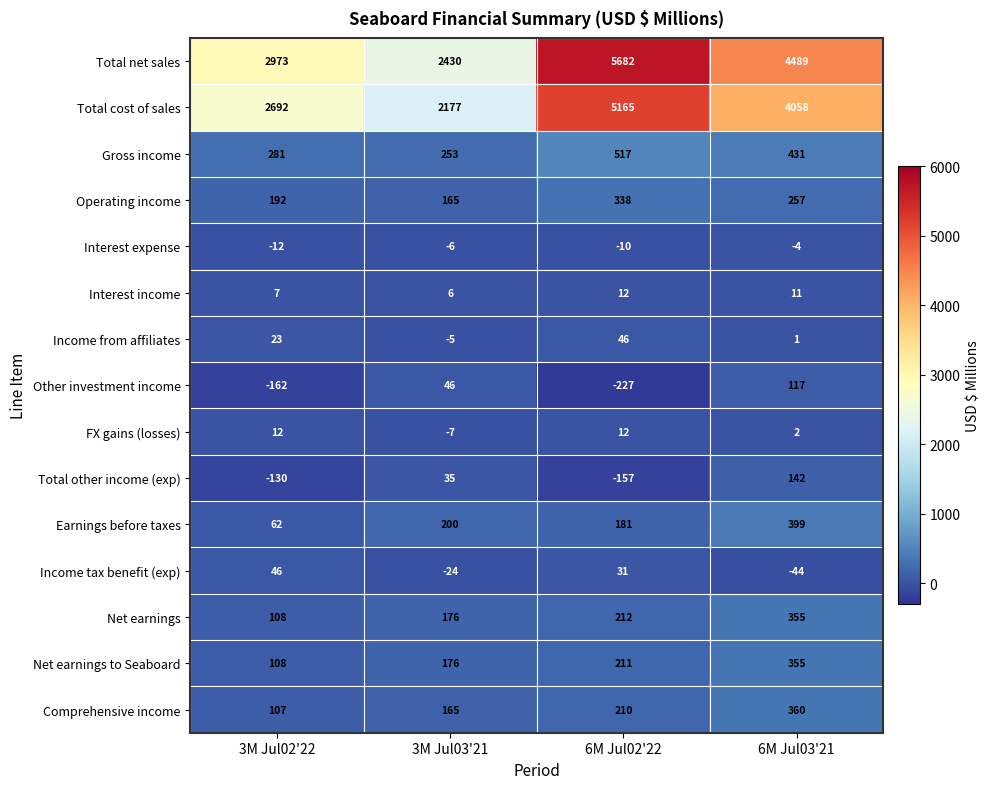

What is the difference between the Income from affiliates values at 6M Jul02'22 and 3M Jul03'21?

51